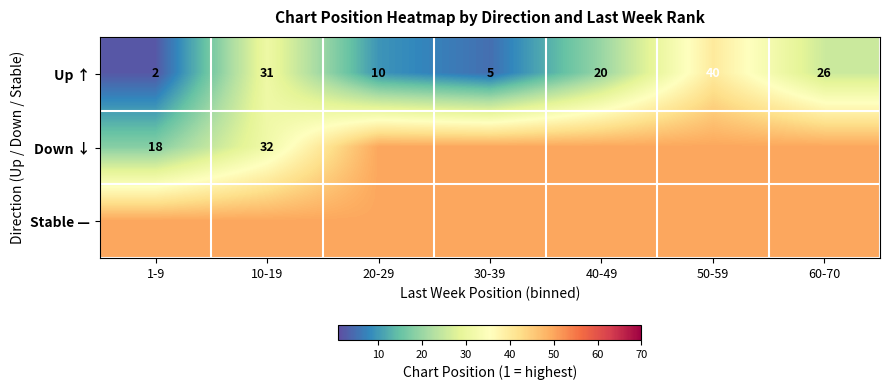

Is it true that Up ↑ equals 3 at 1-9?

False